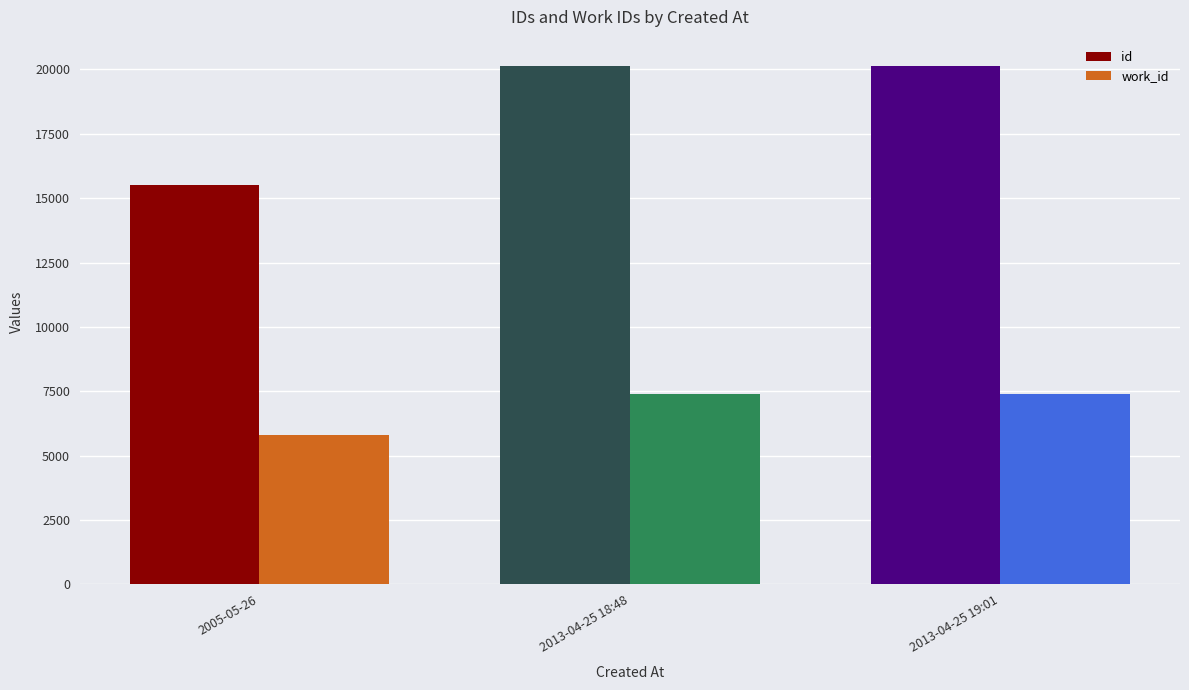

How many bars are there in total?

6